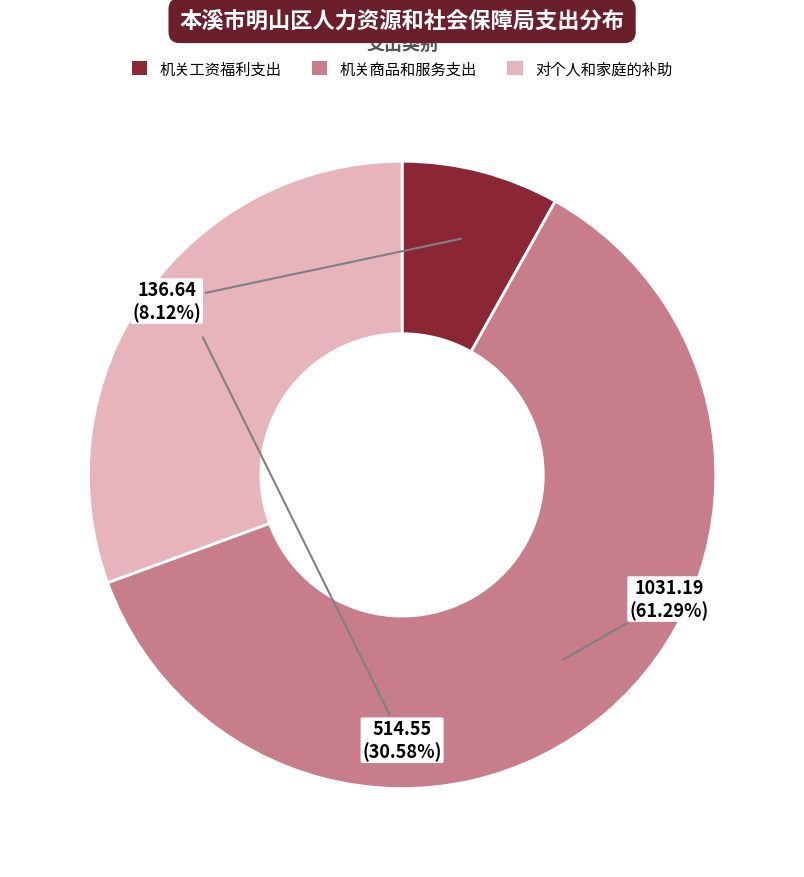

What portion of the pie excludes 对个人和家庭的补助?

69.4%